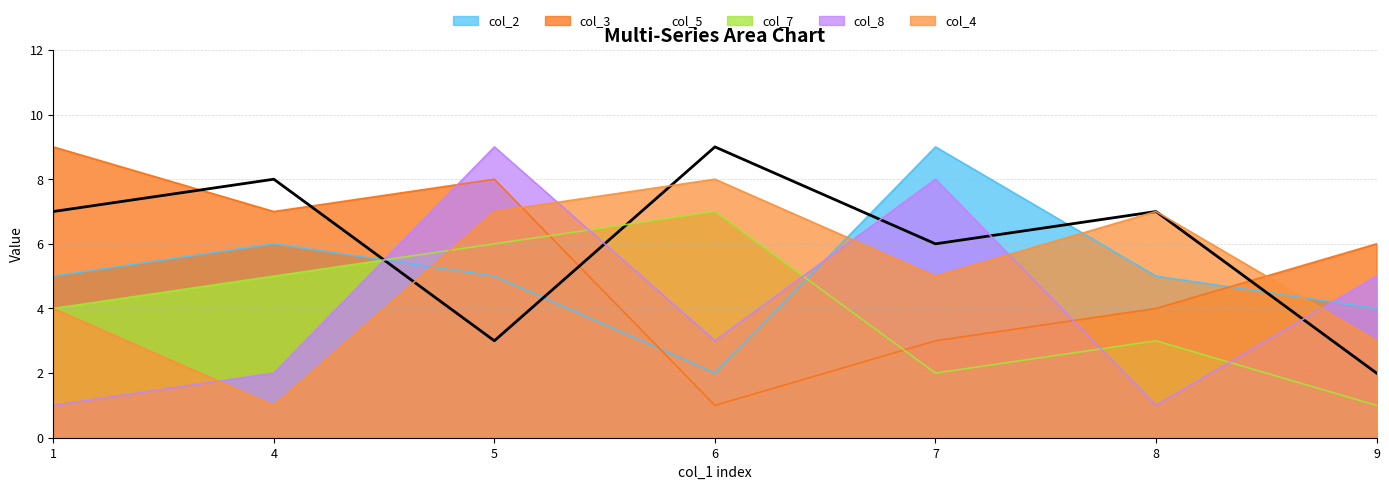

At which label is col_8 closest to 5?

9